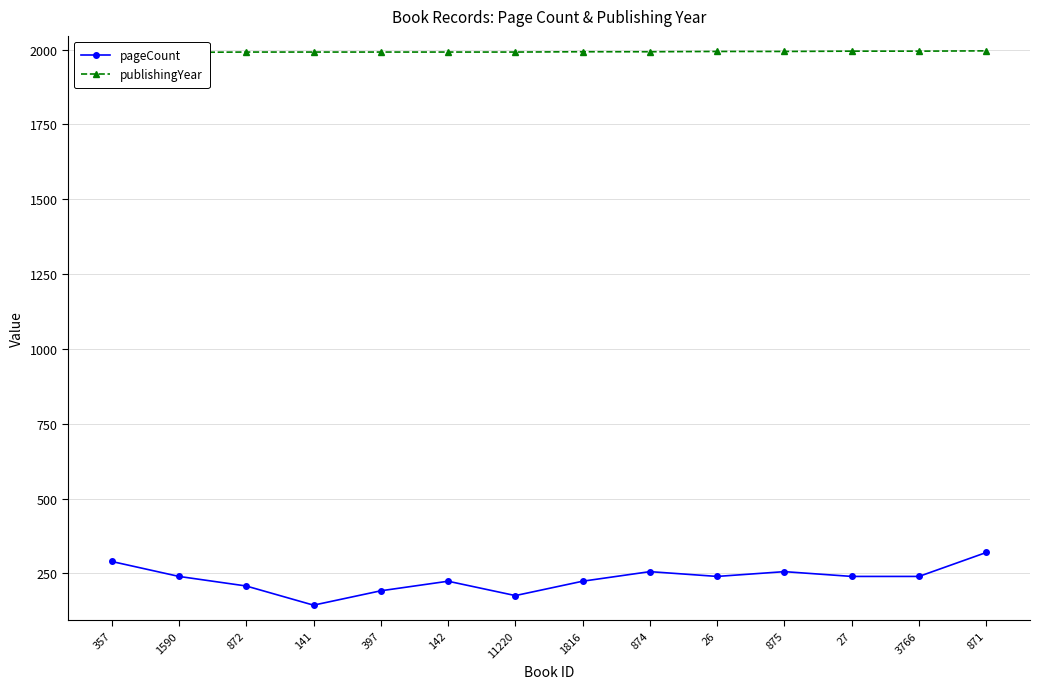

Reading left to right, list all the values displayed in this chart.

pageCount: 357=290	1590=240	872=208	141=144	397=192	142=224	11220=176	1816=224	874=256	26=240	875=256	27=240	3766=240	871=320
publishingYear: 357=1984	1590=1991	872=1992	141=1992	397=1992	142=1992	11220=1992	1816=1993	874=1993	26=1994	875=1994	27=1995	3766=1995	871=1996